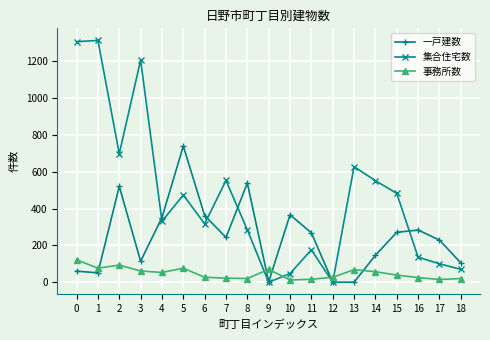

What is the value of the 集合住宅数 point at the 5th from the left?

331